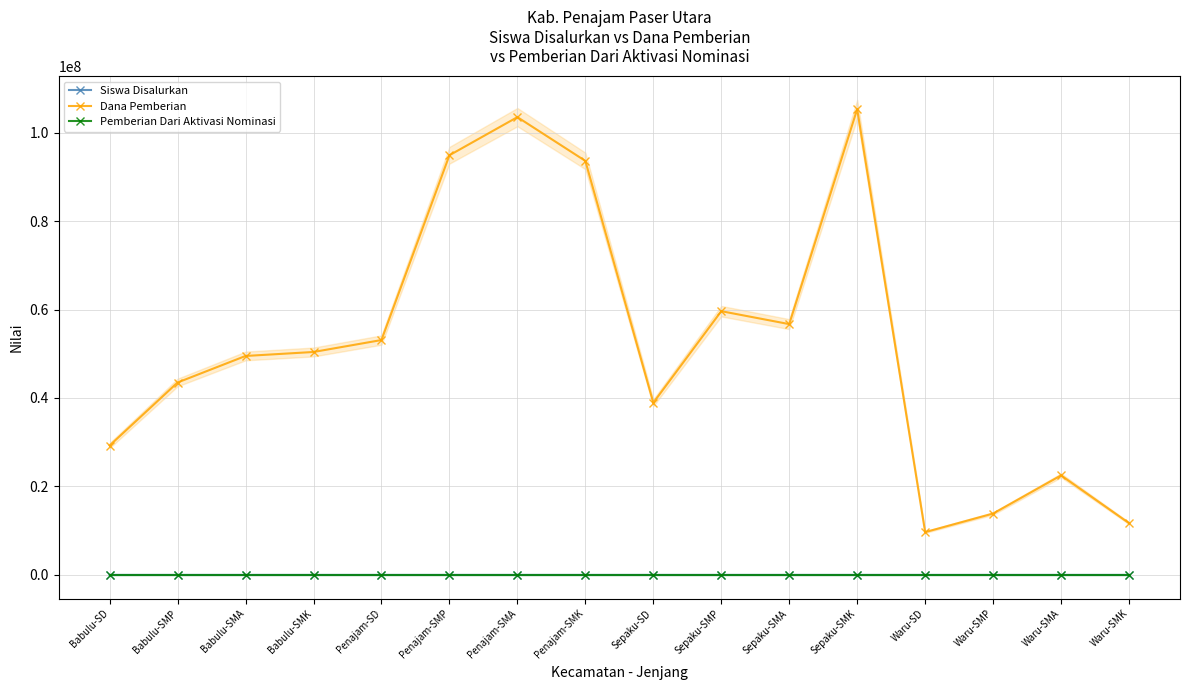

What is the approximate value of Siswa Disalurkan at Penajam-SD, to the nearest 10?

240